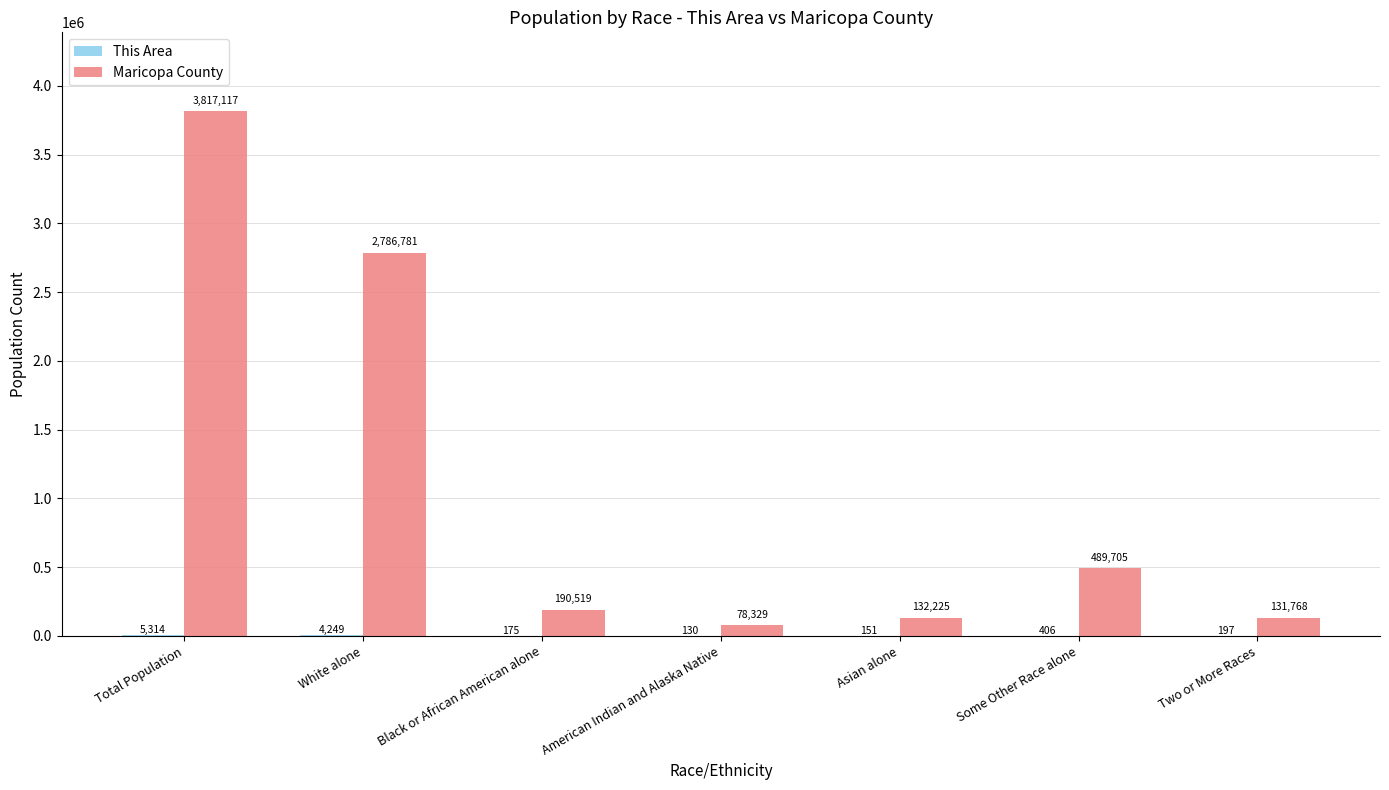

Which series has the largest range (max minus min)?

Maricopa County